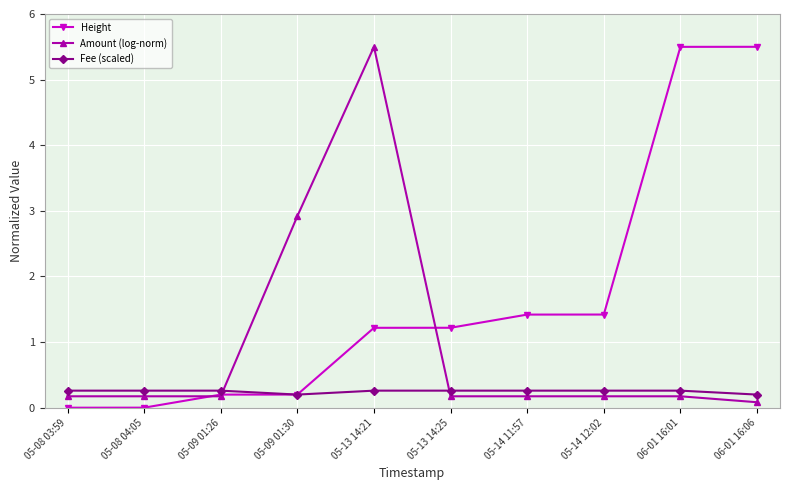

How many distinct data groups are displayed?

3